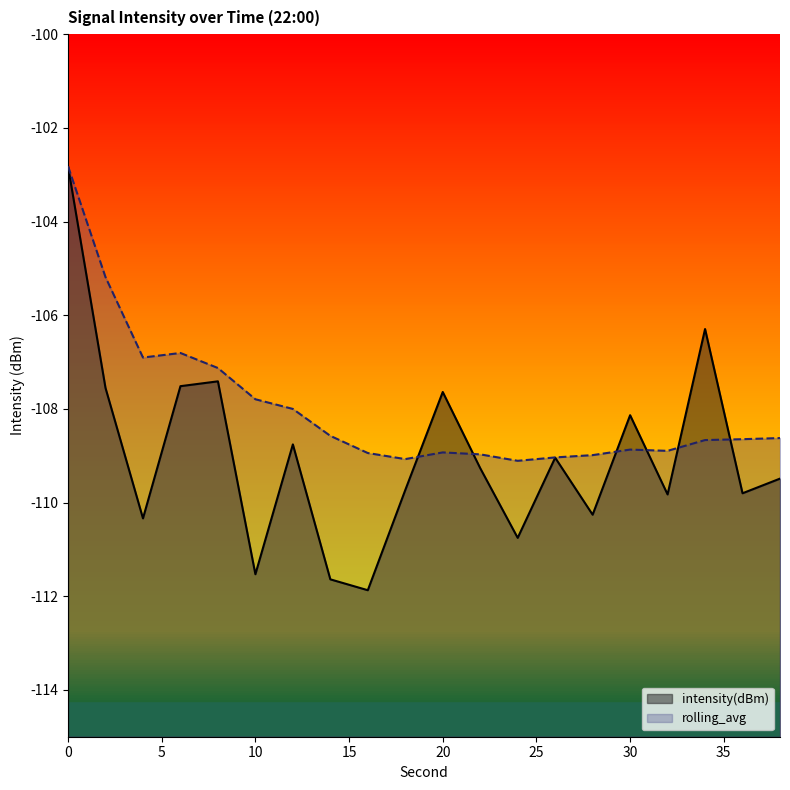

Reading left to right, list all the values displayed in this chart.

intensity(dBm): -102.8	-107.6	-110.3	-107.5	-107.4	-111.5	-108.8	-111.6	-111.9	-109.7	-107.6	-109.3	-110.8	-109.0	-110.3	-108.1	-109.8	-106.3	-109.8	-109.5
rolling_avg: -102.8	-105.2	-106.9	-106.8	-107.1	-107.8	-108.0	-108.6	-108.9	-109.1	-108.9	-109.0	-109.1	-109.0	-109.0	-108.9	-108.9	-108.7	-108.6	-108.6